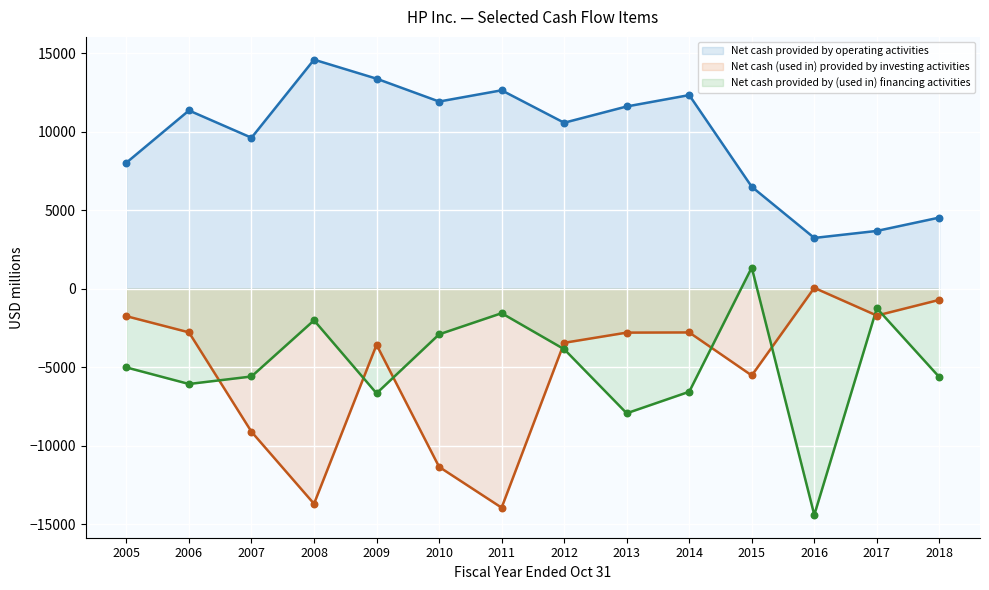

Is the value of Net cash provided by operating activities at 2005 greater than the value of Net cash (used in) provided by investing activities at 2013?

Yes